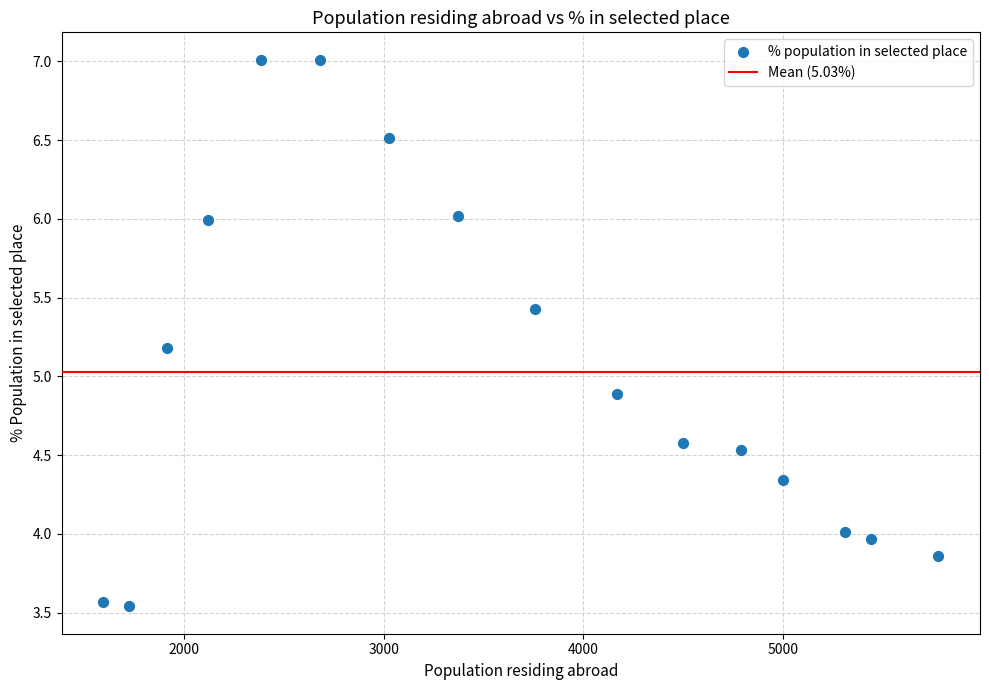

What Y value in the scatter plot is closest to 5?

4.9